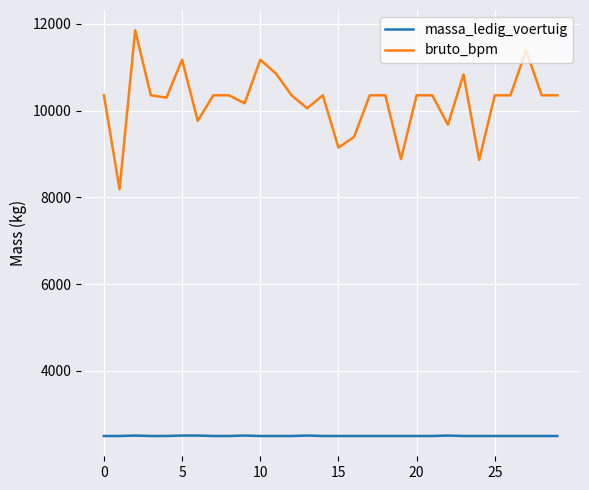

What is the maximum value for bruto_bpm?

11853